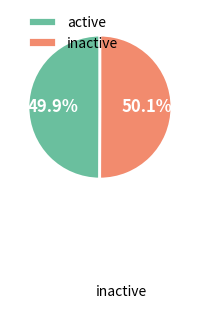

How much of the chart is everything except active?

50.1%